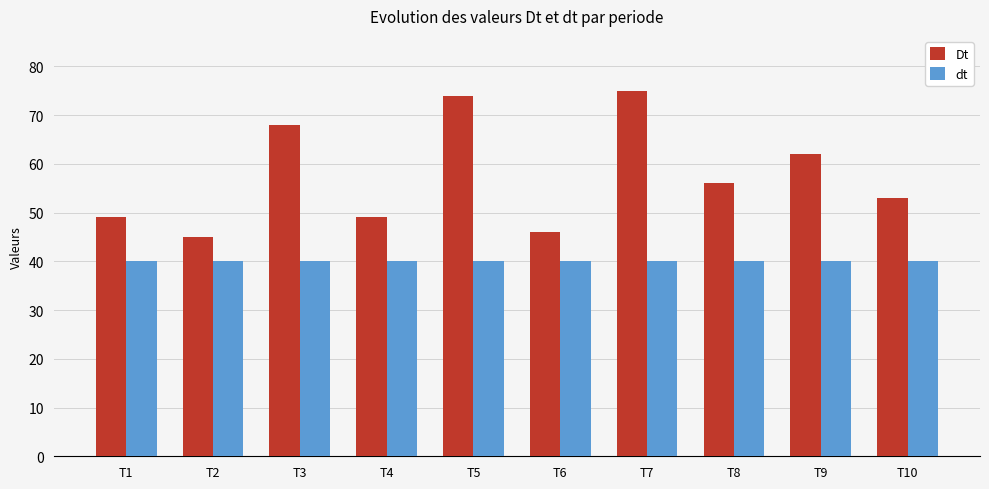

How many bars are there in total?

20